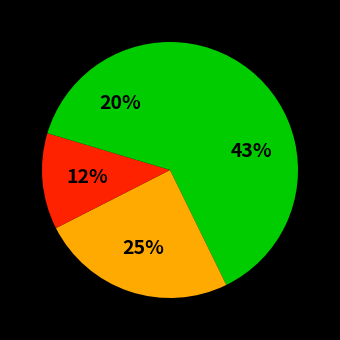

How many segments does this pie chart have?

4